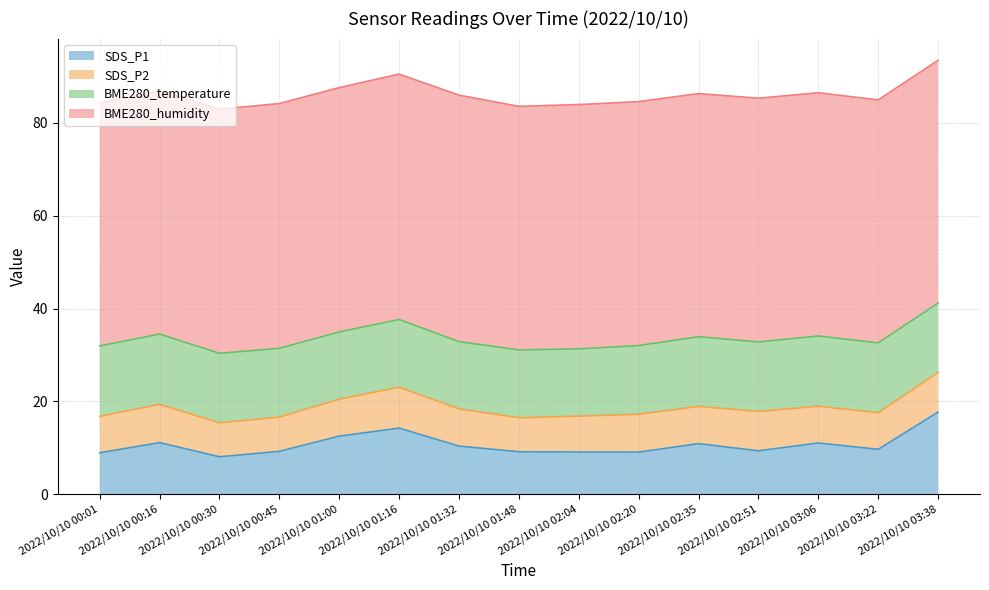

Does the chart display data point markers on the line(s)?

No